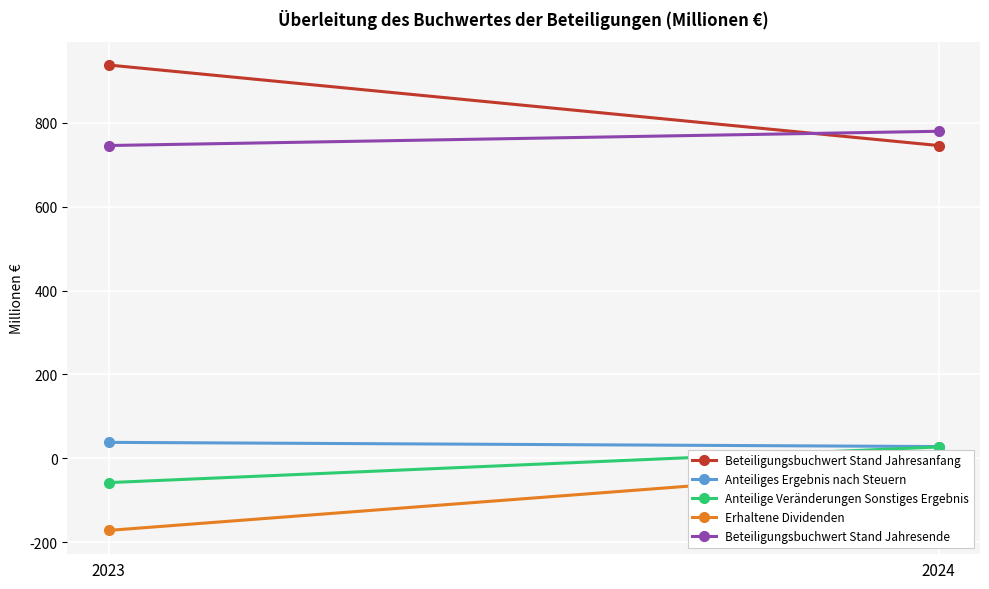

What is the difference between the Anteilige Veränderungen Sonstiges Ergebnis values at 2024 and 2023?

85